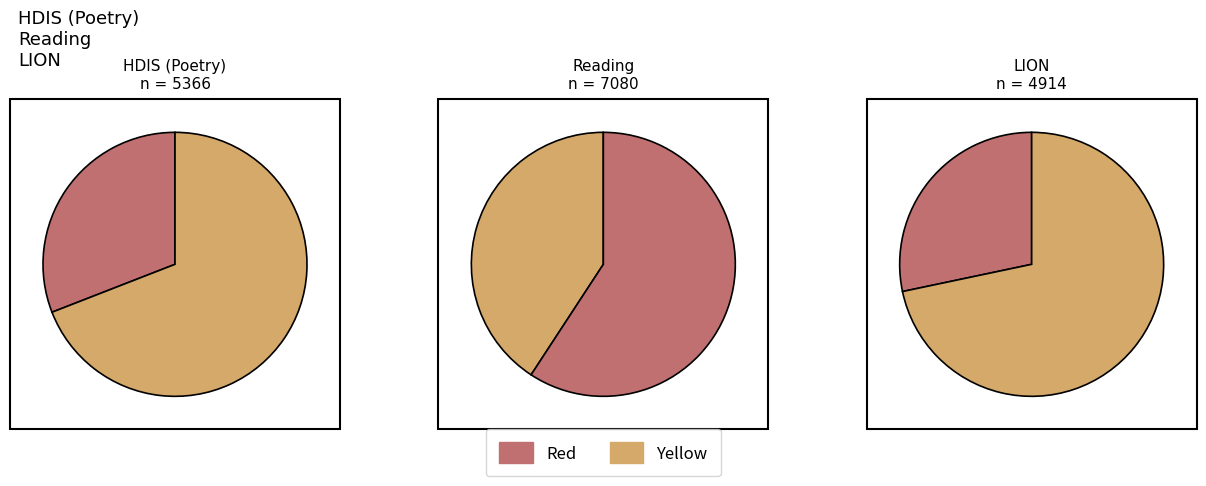

To the nearest percent, what is the combined percentage of HDIS (Poetry) and Reading?

72%